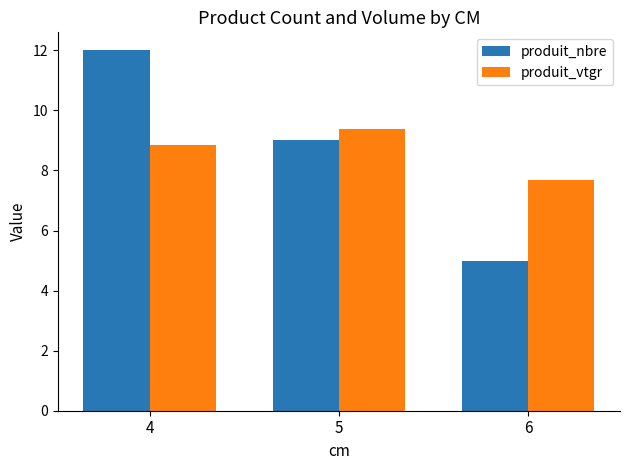

How many data points in produit_vtgr are less than 8?

1